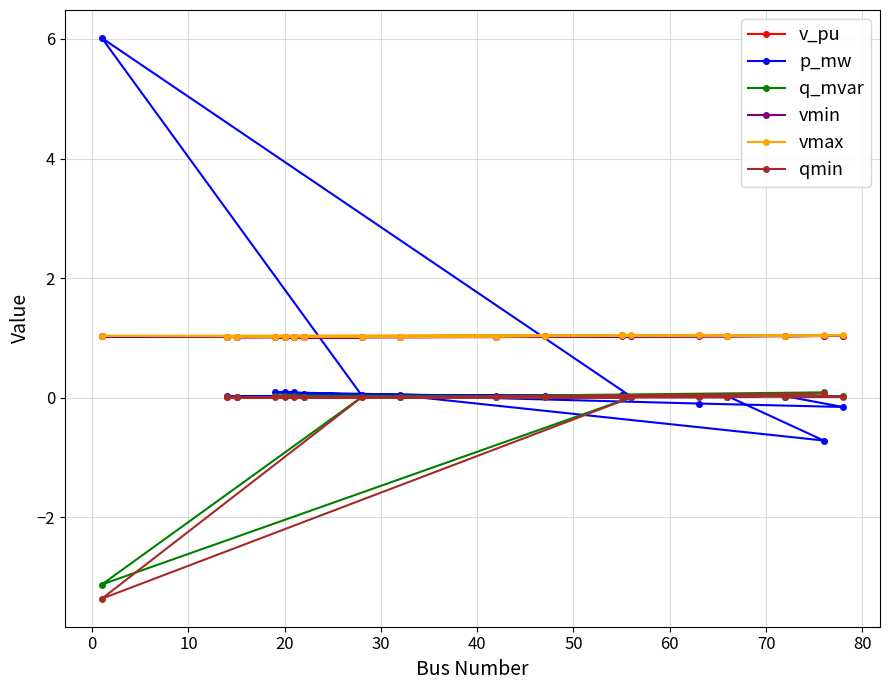

True or false: v_pu has more than 1 points higher than both neighbors.

True